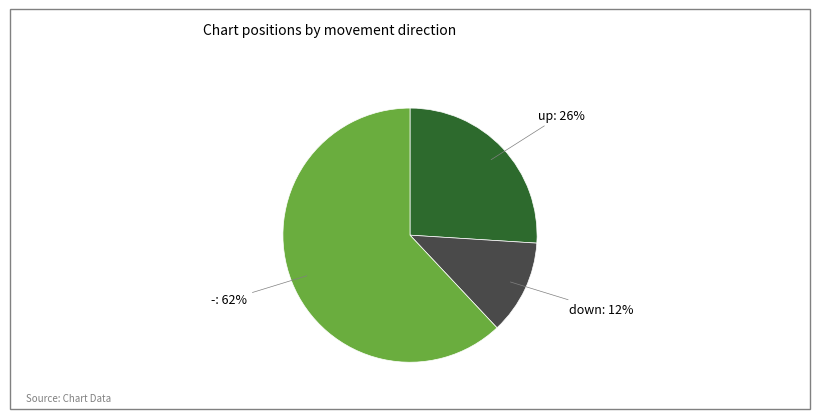

Which has a higher value, down or up?

up